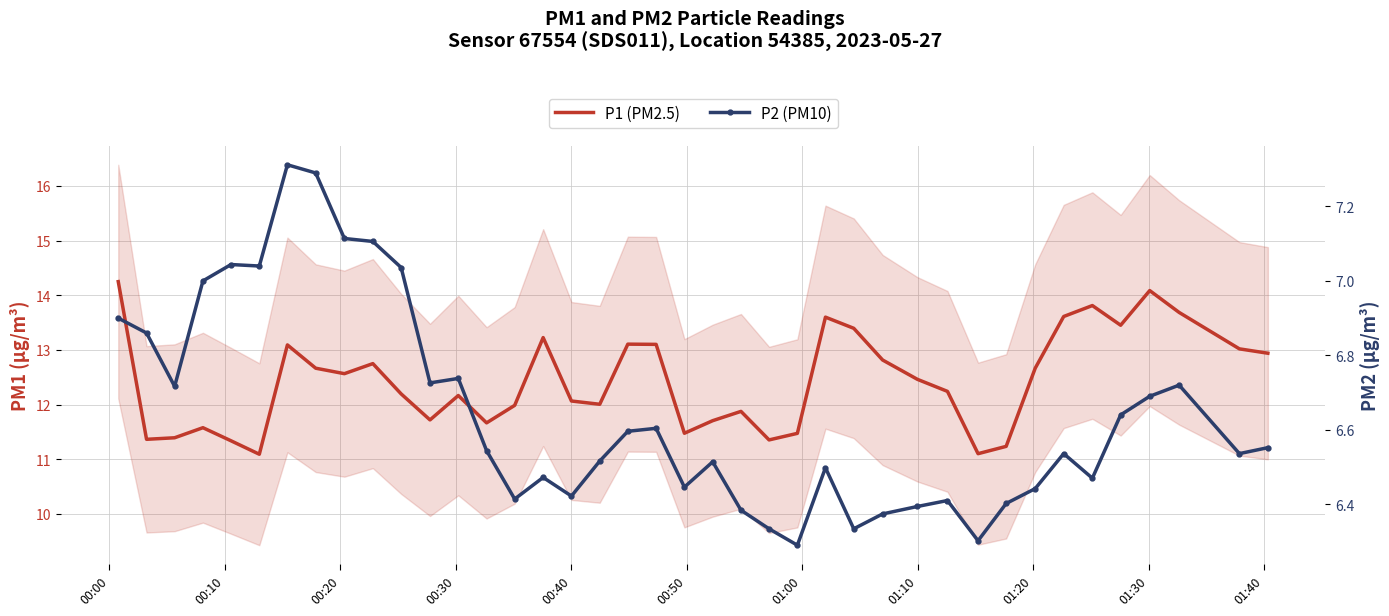

At how many categories does at least one series exceed 8?

40